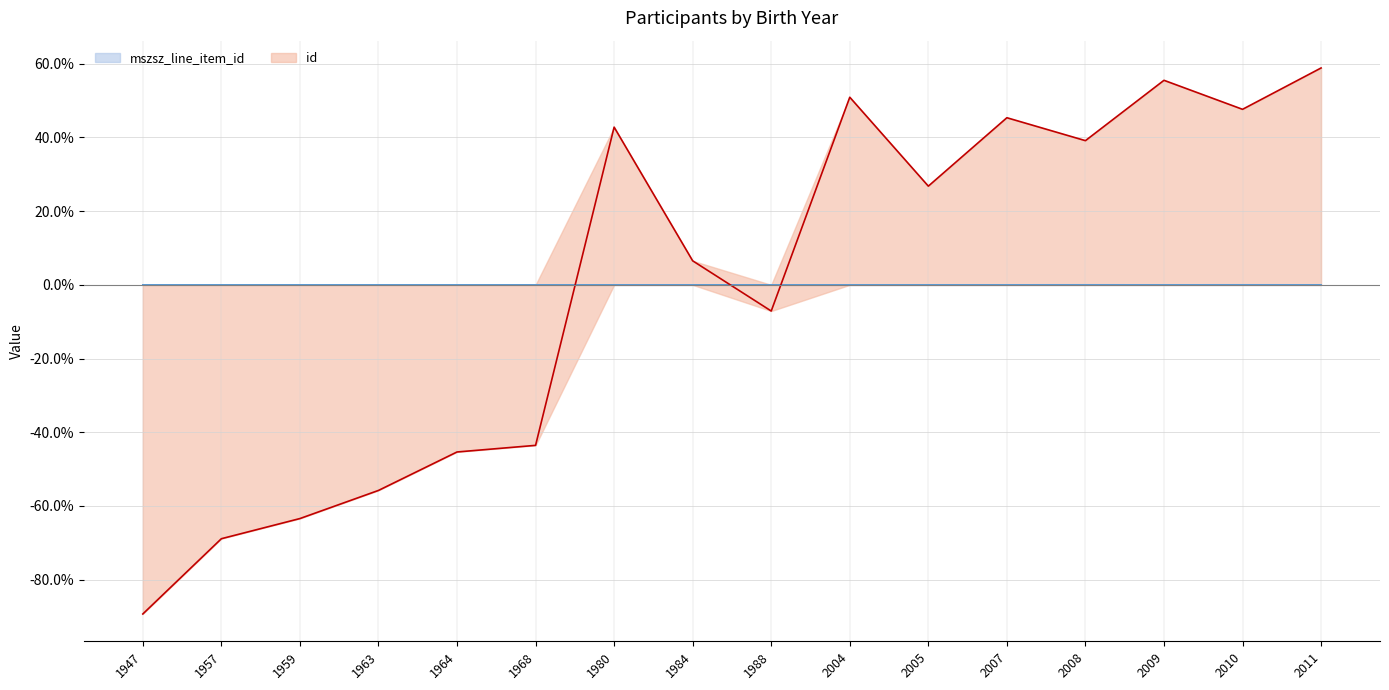

Reading left to right, transcribe all the data shown in this chart.

mszsz_line_item_id: 1947=0.0	1957=-0.0	1959=0.0	1963=-0.0	1964=0.0	1968=0.0	1980=0.0	1984=0.0	1988=0.0	2004=-0.0	2005=-0.0	2007=-0.0	2008=0.0	2009=-0.0	2010=0.0	2011=-0.0
id: 1947=-0.9	1957=-0.7	1959=-0.6	1963=-0.6	1964=-0.5	1968=-0.4	1980=0.4	1984=0.1	1988=-0.1	2004=0.5	2005=0.3	2007=0.5	2008=0.4	2009=0.6	2010=0.5	2011=0.6